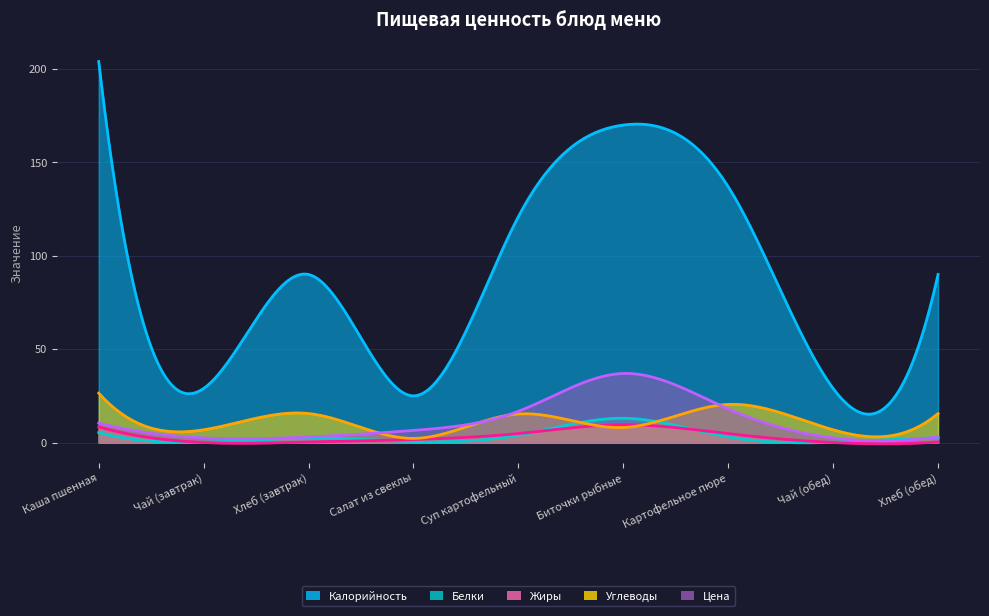

Between Картофельное пюре and Чай (обед), which series saw the biggest shift?

Калорийность